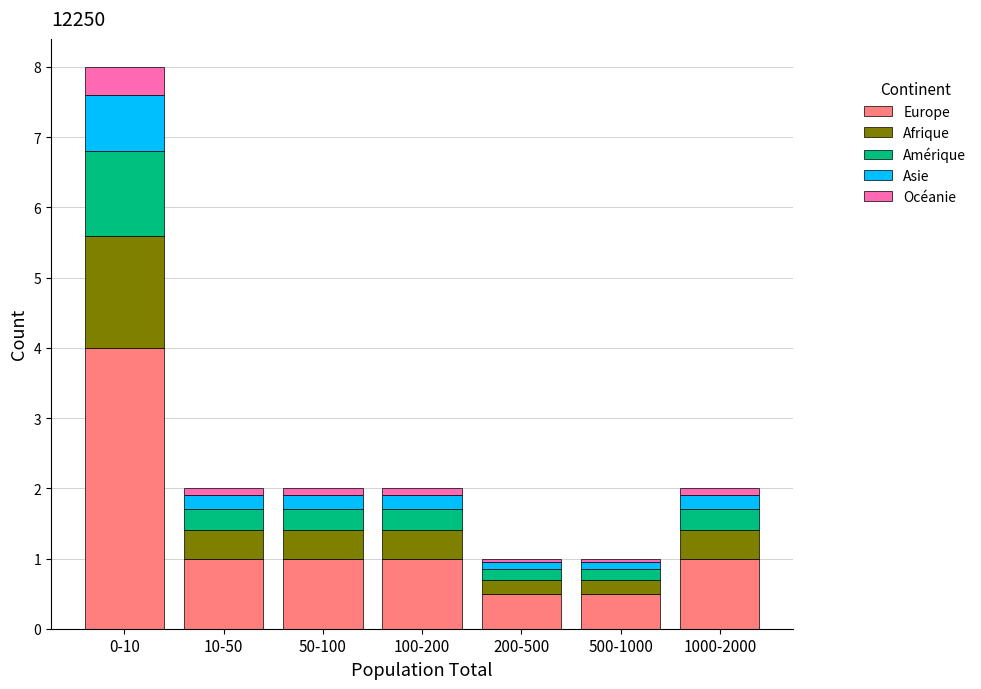

The Europe series shows 0.2 at 200-500. True or false?

False